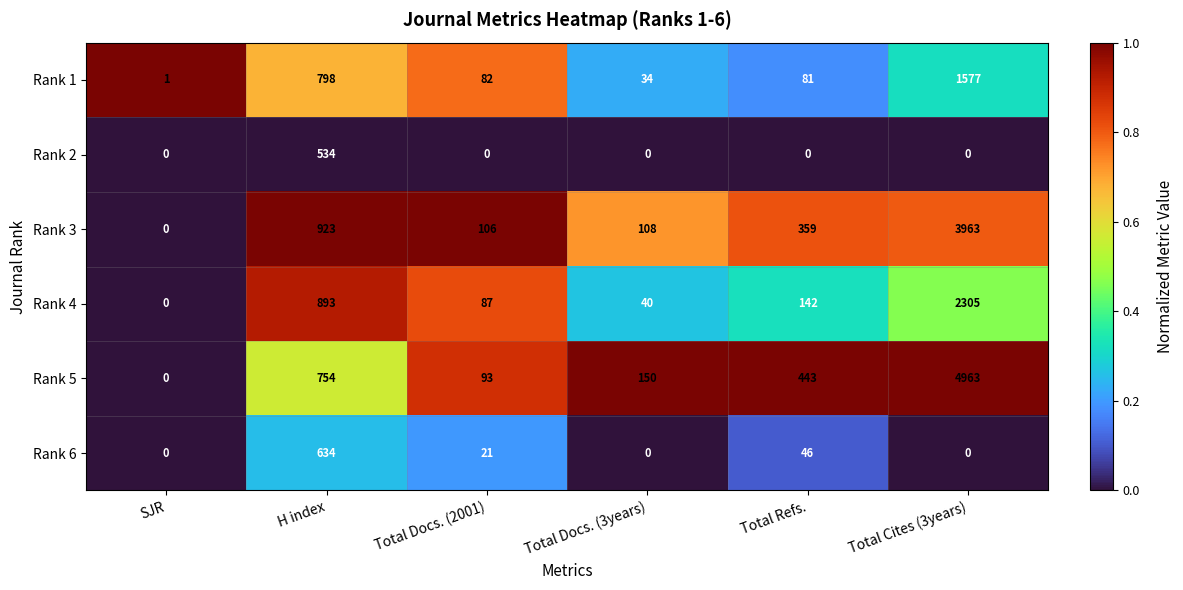

List the series in order of their peak value, highest first.

Rank 5, Rank 3, Rank 4, Rank 1, Rank 6, Rank 2